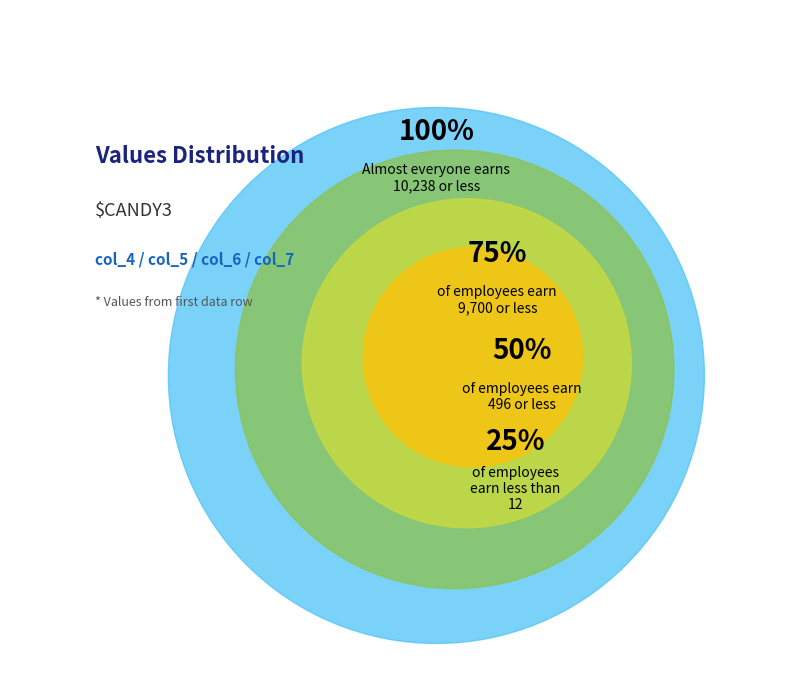

To the nearest percent, what percentage of the pie is col_5?

47%